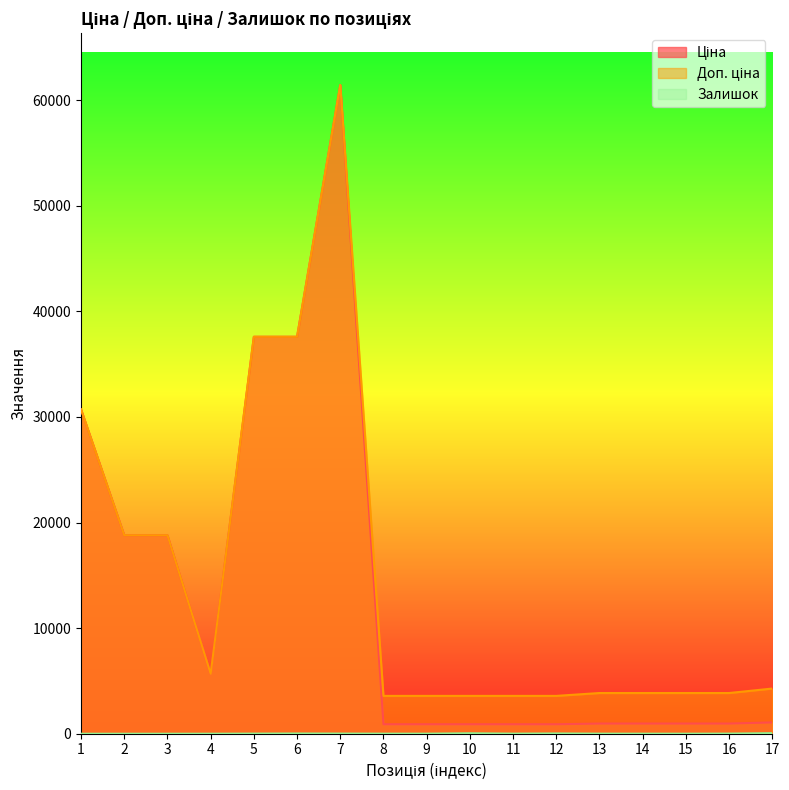

At which label is Доп. ціна closest to 32508?

1